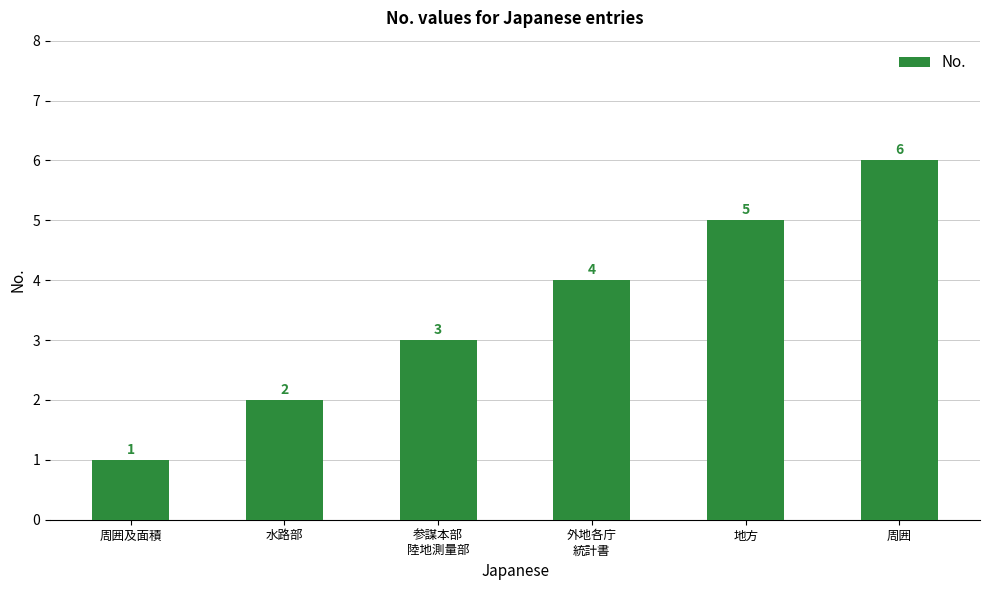

Reading right to left, what are all the values shown in this chart?

6	5	4	3	2	1